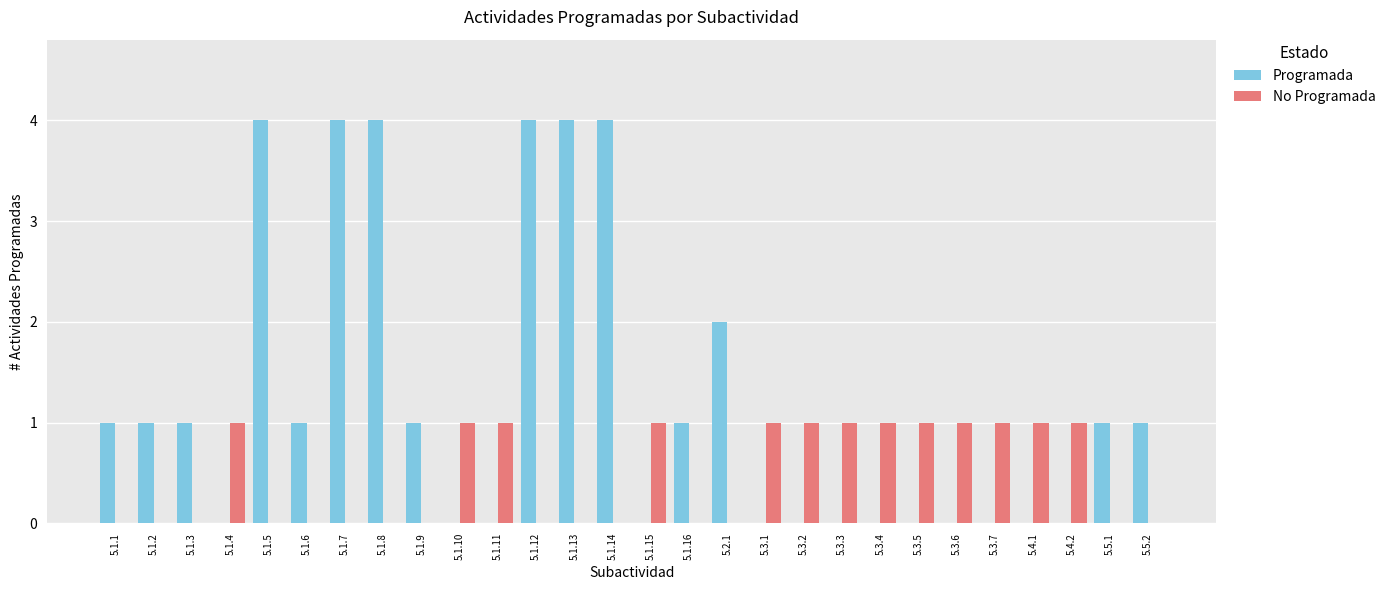

What is the total value across all series at 5.1.8?

4